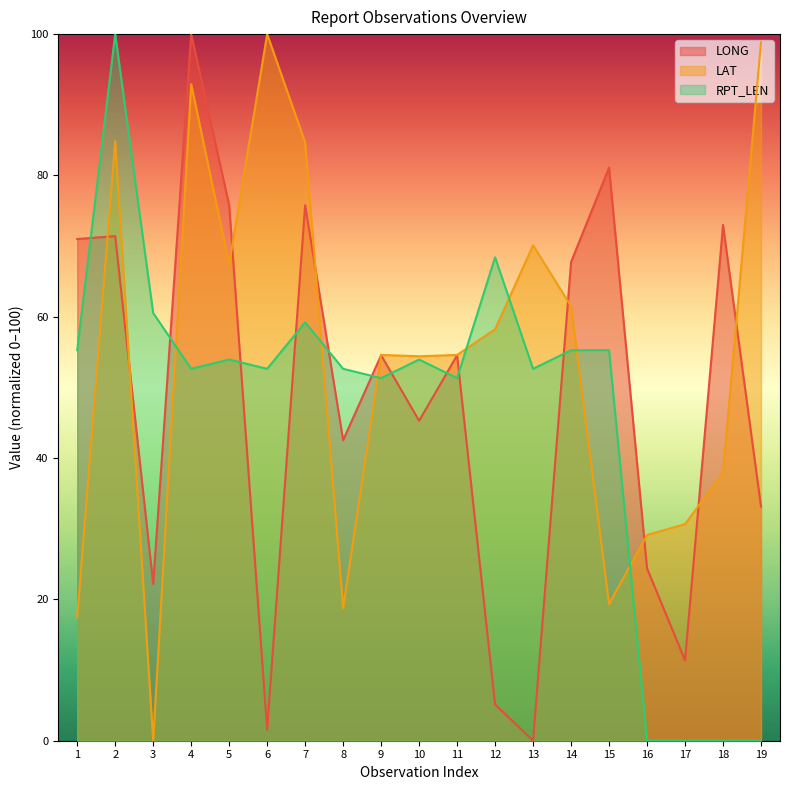

How many lines are shown in the chart?

3